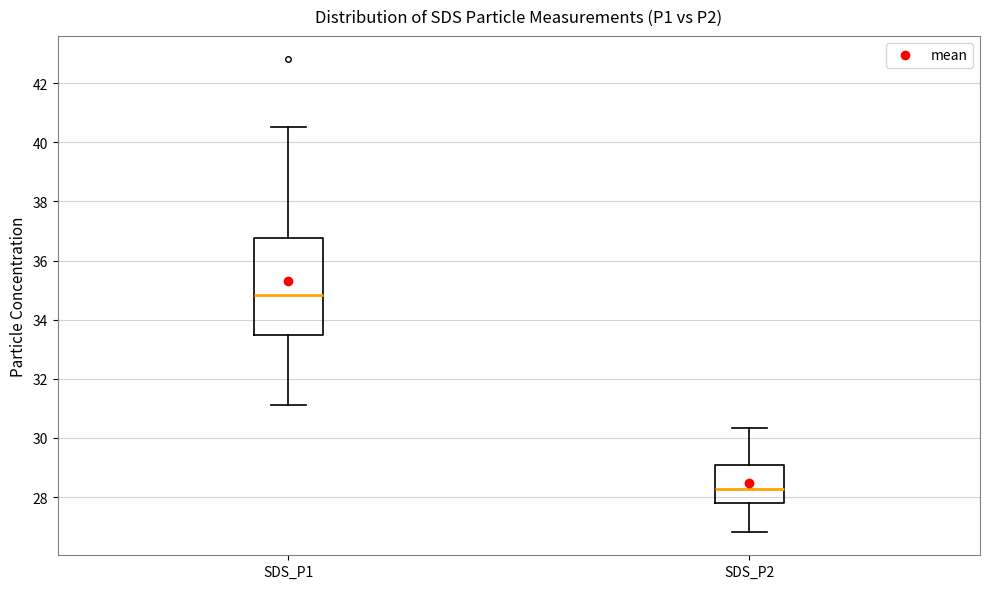

Which box has the lowest median line?

SDS_P2